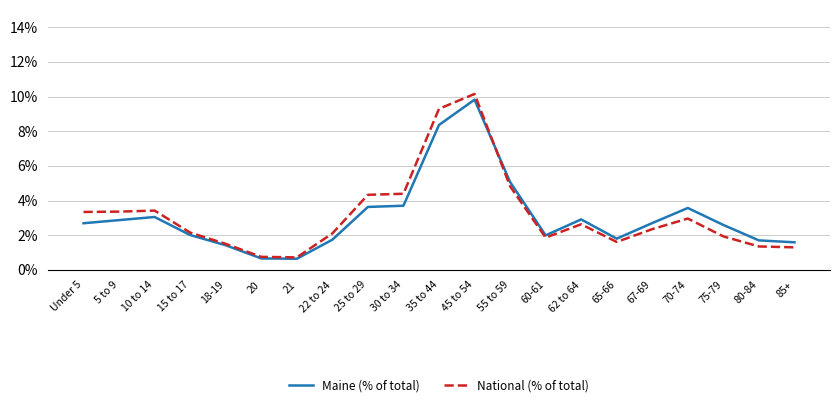

Is this an area chart (filled region under the line)?

No